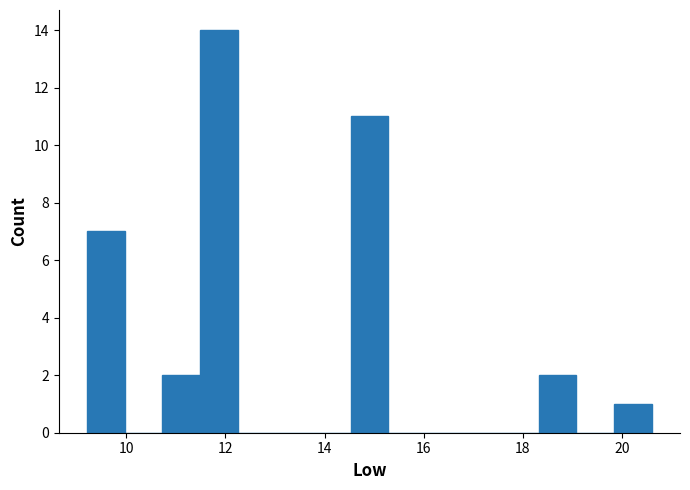

Read against the x-axis, roughly where is the centre of the tallest bar?

11.8